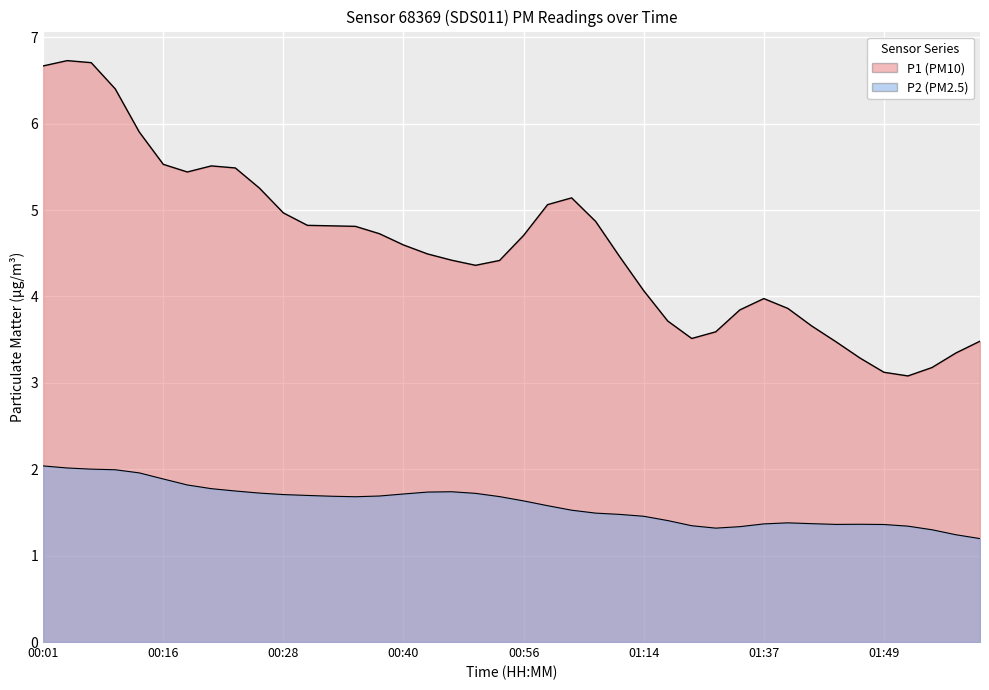

What is the label of the 29th point from the right?

00:31